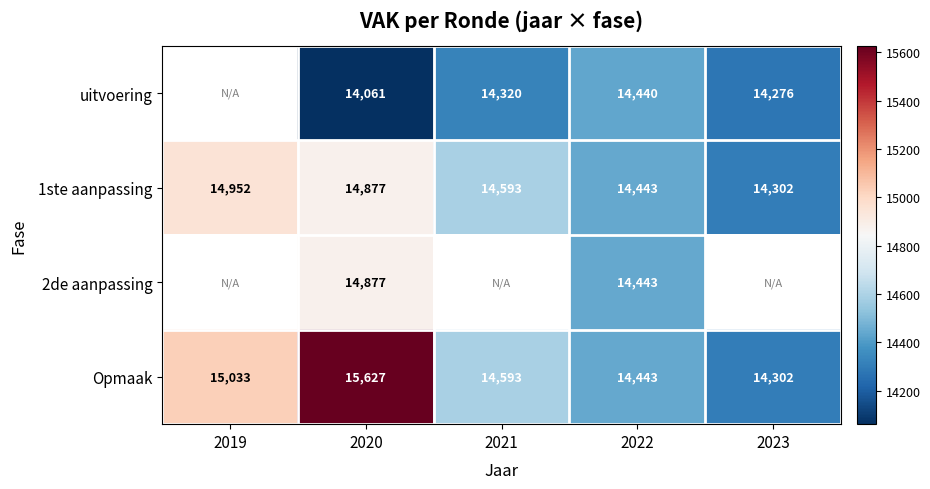

The 2de aanpassing series shows 5145 at 2022. True or false?

False